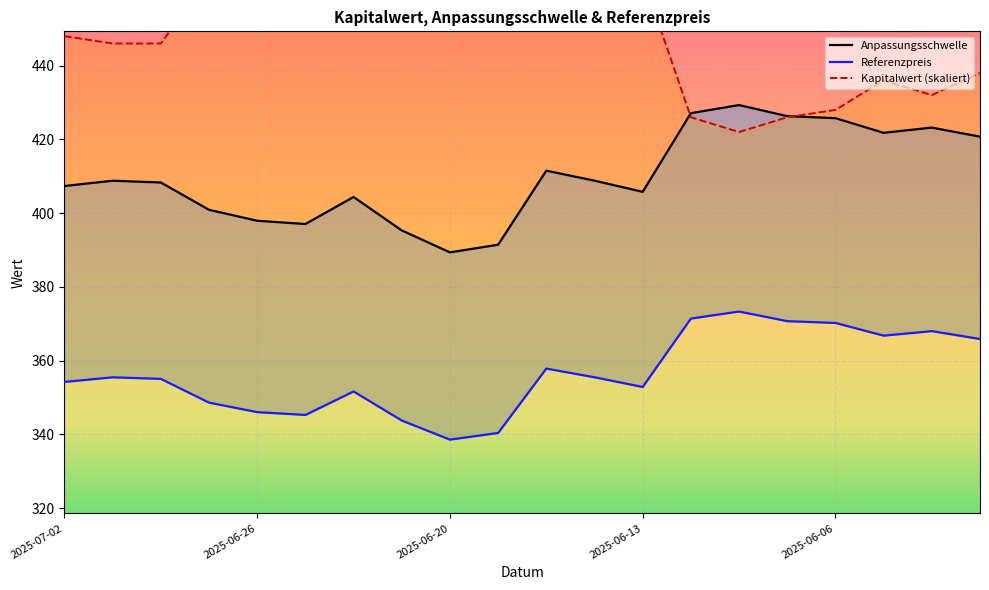

In Kapitalwert (skaliert), how many points are lower than both neighbors (excluding endpoints)?

4